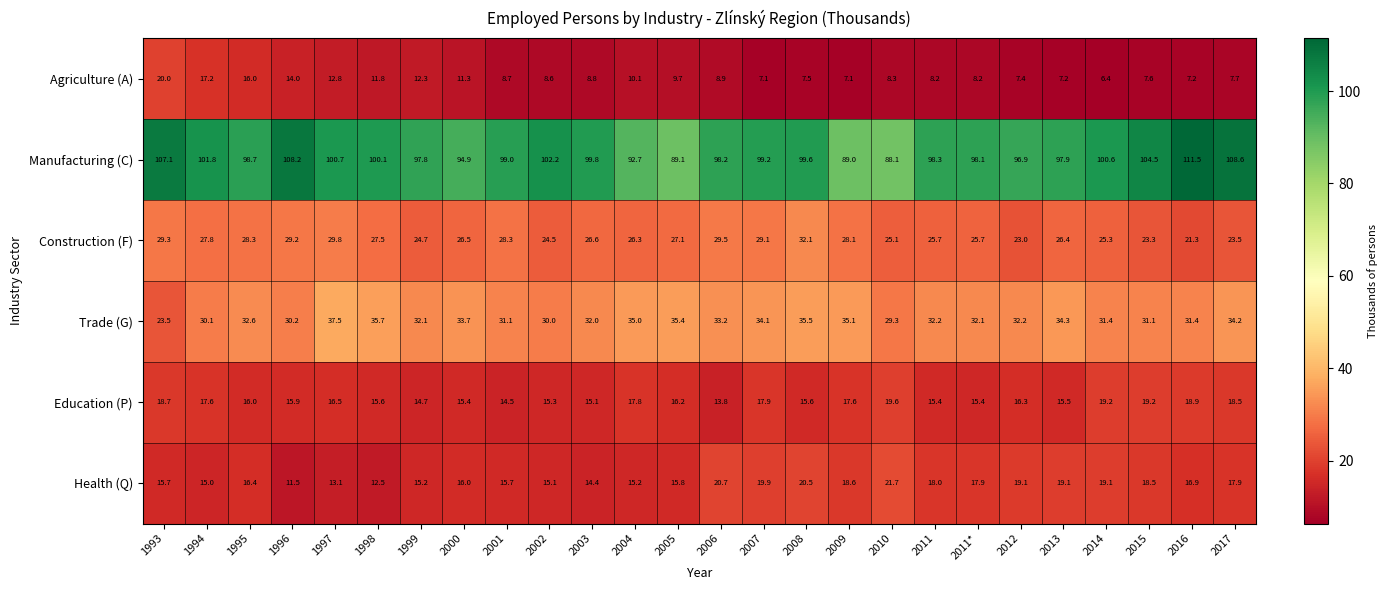

How many values in the Trade (G) series are below 32?

9